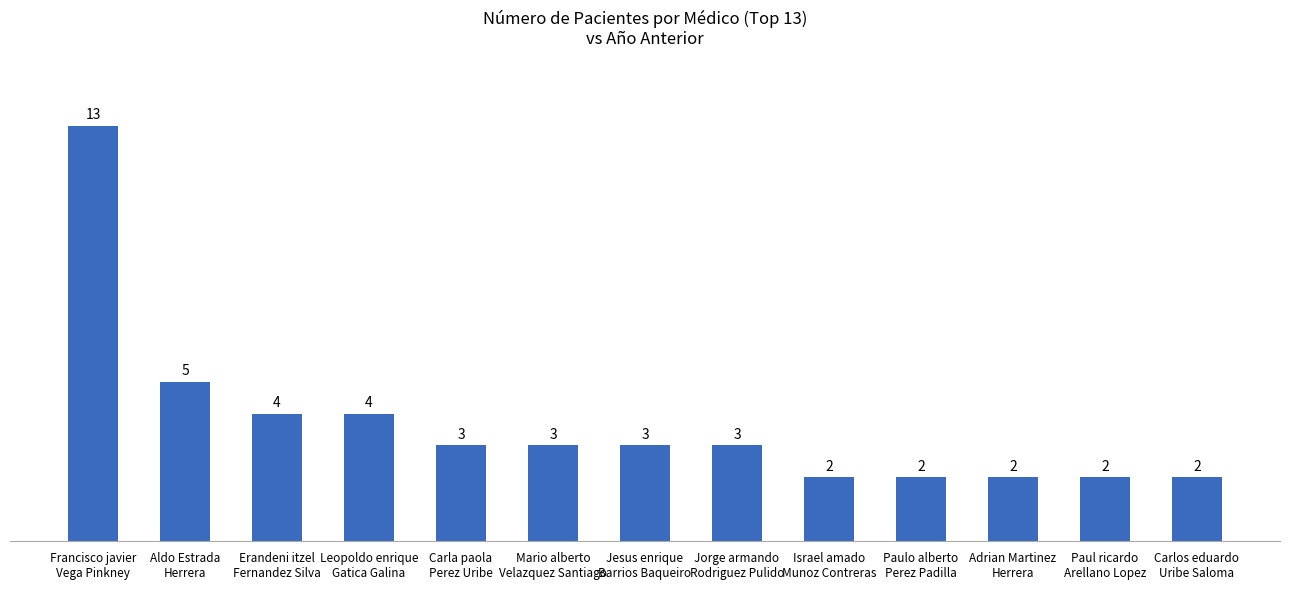

What is the label of the 11th bar from the left?

Adrian Martinez
Herrera